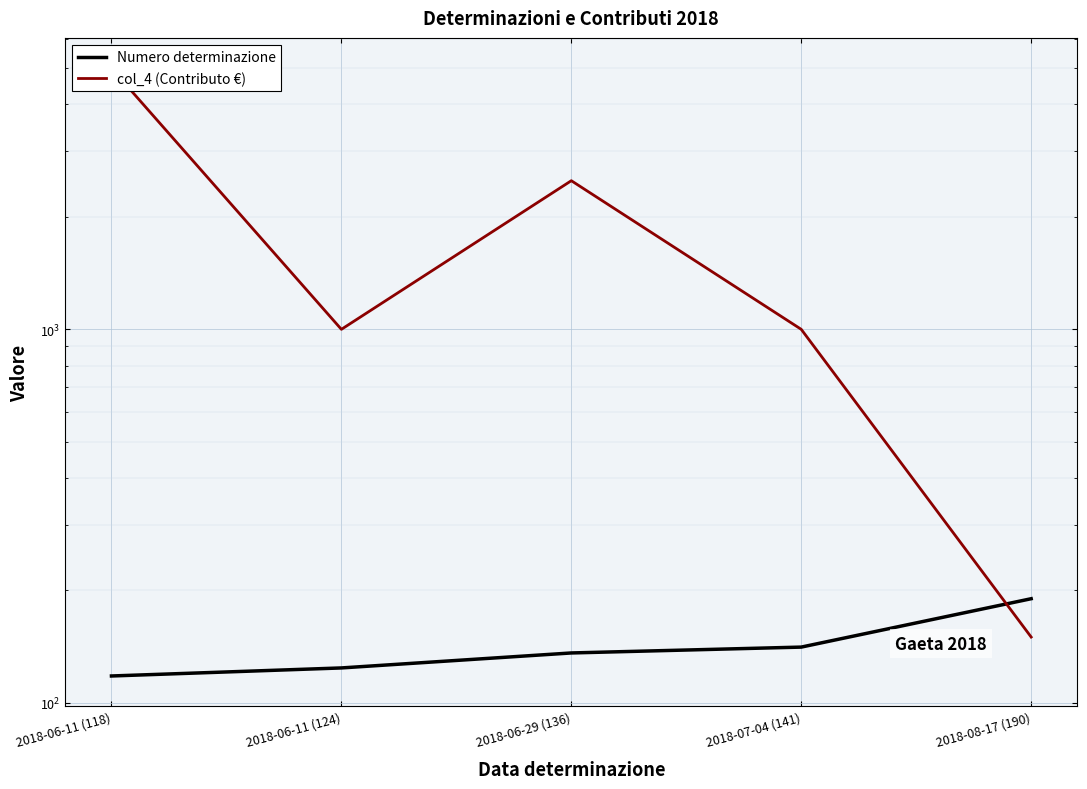

At which label does col_4 (Contributo €) first exceed 1000?

2018-06-11 (118)